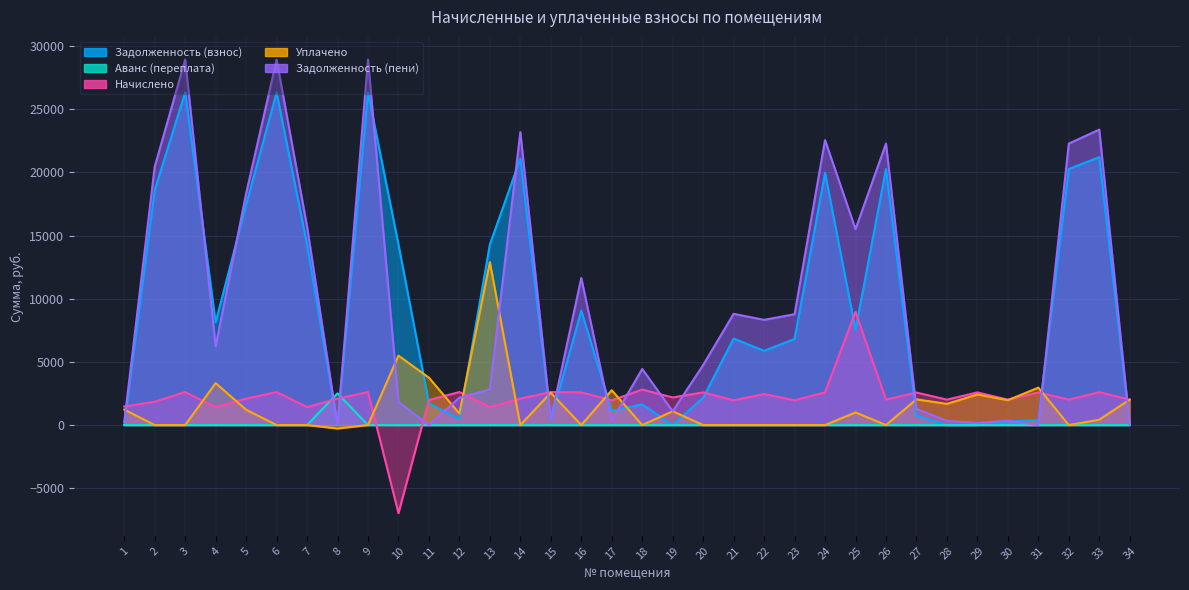

What is the difference between the Начислено values at 32 and 29?

573.3